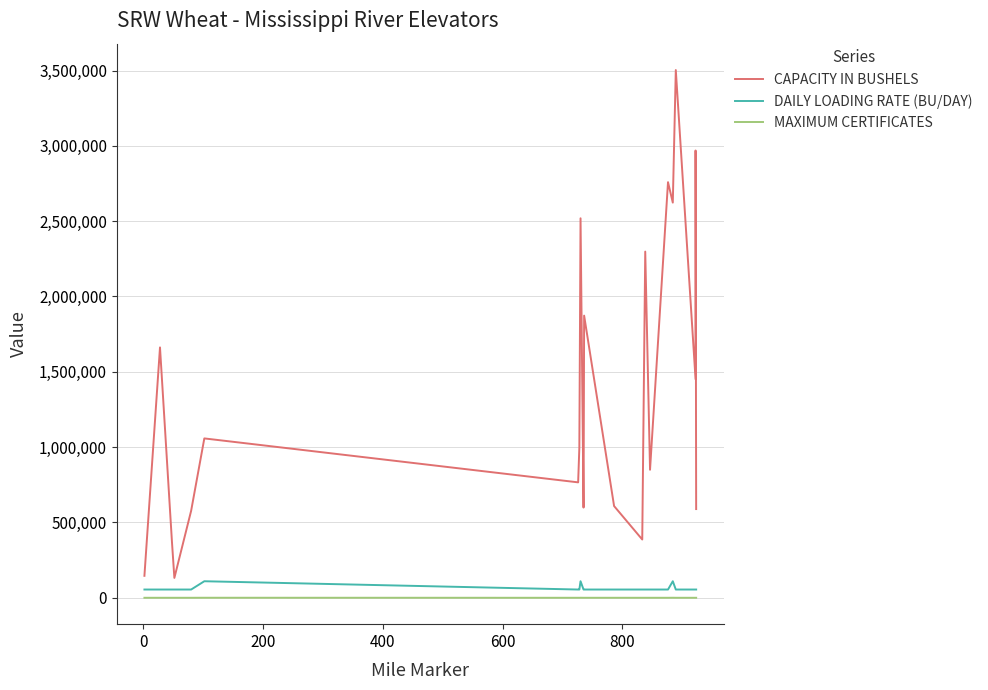

What is the average value of the DAILY LOADING RATE (BU/DAY) series?

62500